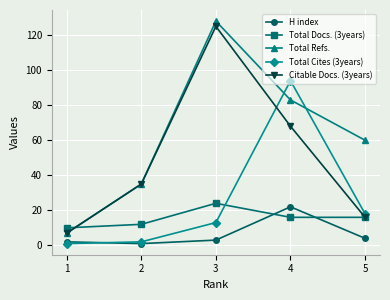

List the series in order of their overall mean, highest first.

Total Refs., Citable Docs. (3years), Total Cites (3years), Total Docs. (3years), H index